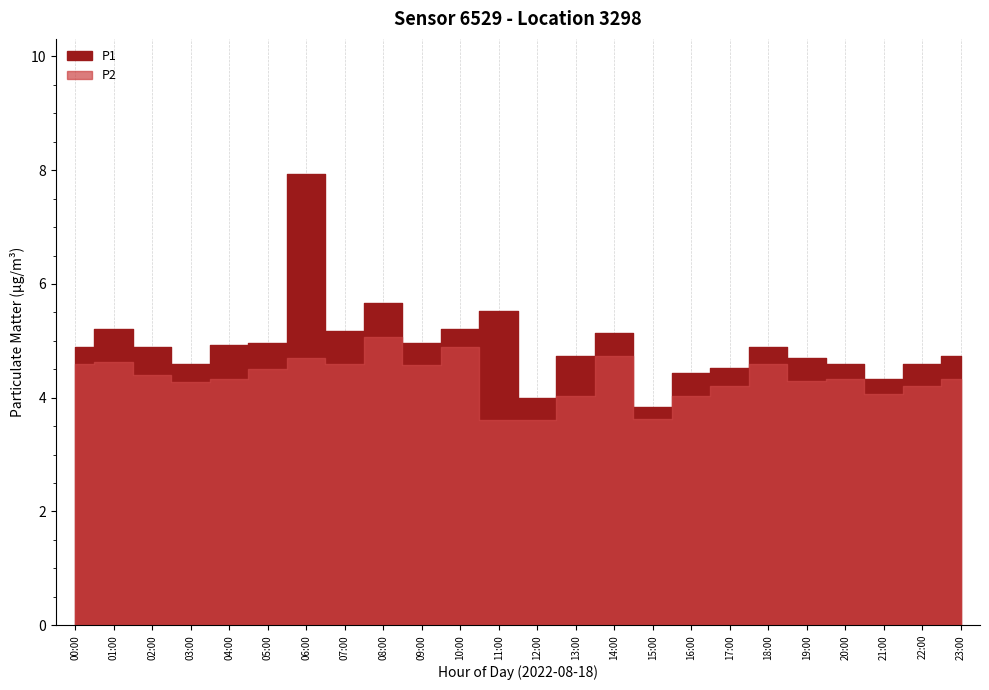

True or false: P1 and P2 intersect in this chart.

False